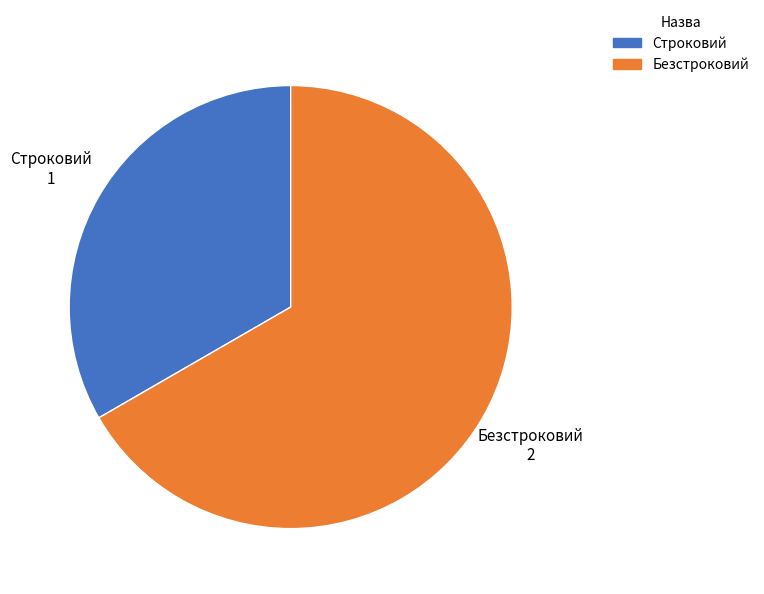

Rank the categories by value from highest to lowest.

Безстроковий, Строковий